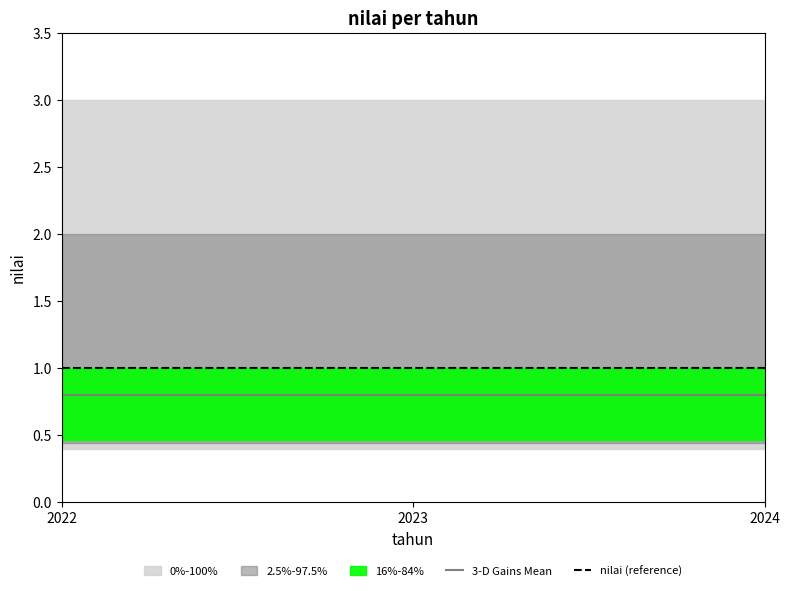

What is the spread (max minus min) of values at 2022?

0.2